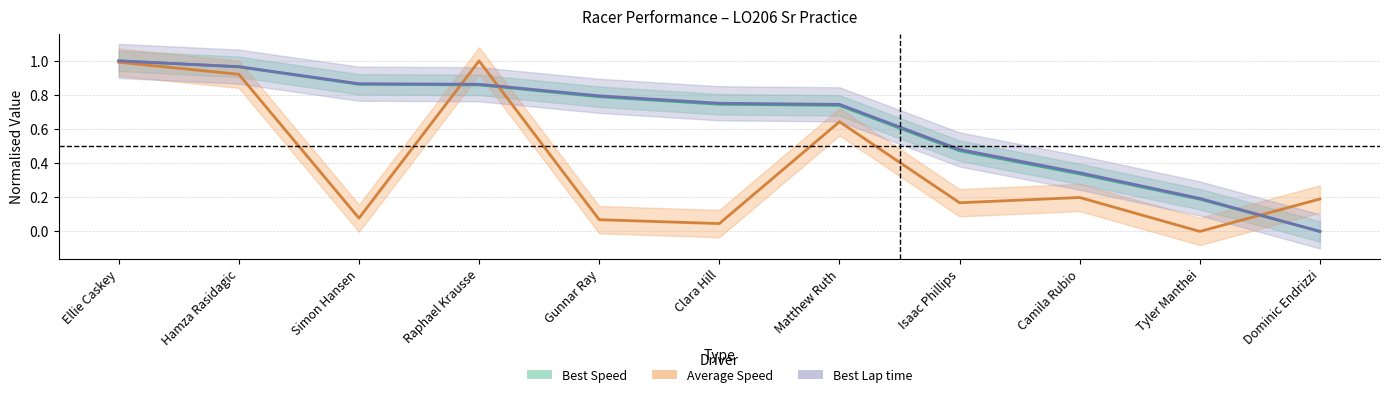

What is the greatest value displayed?

1.0